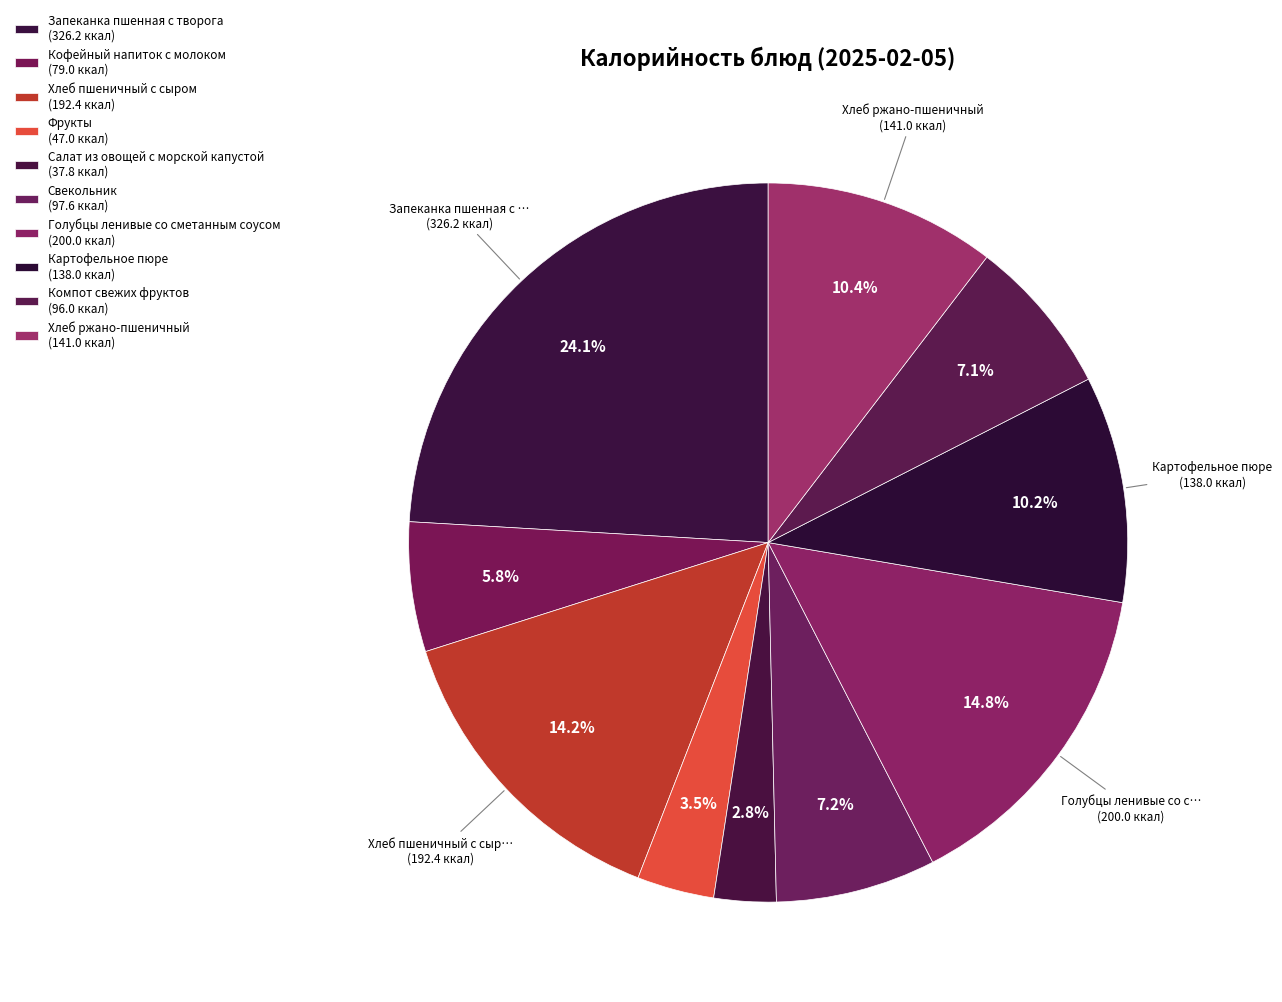

How many segments does this pie chart have?

10